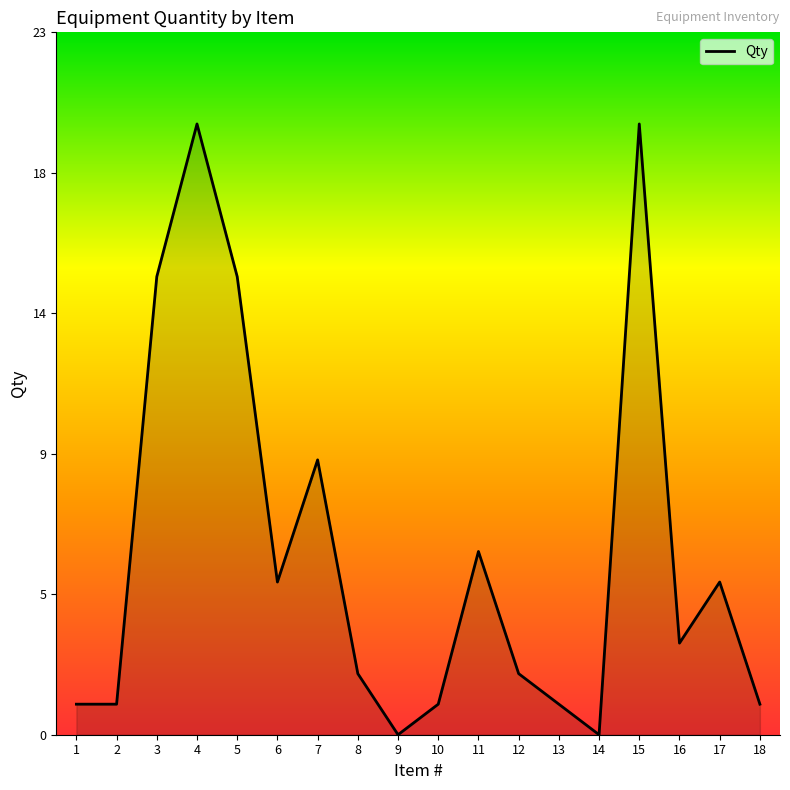

Does the chart display data point markers on the line(s)?

No